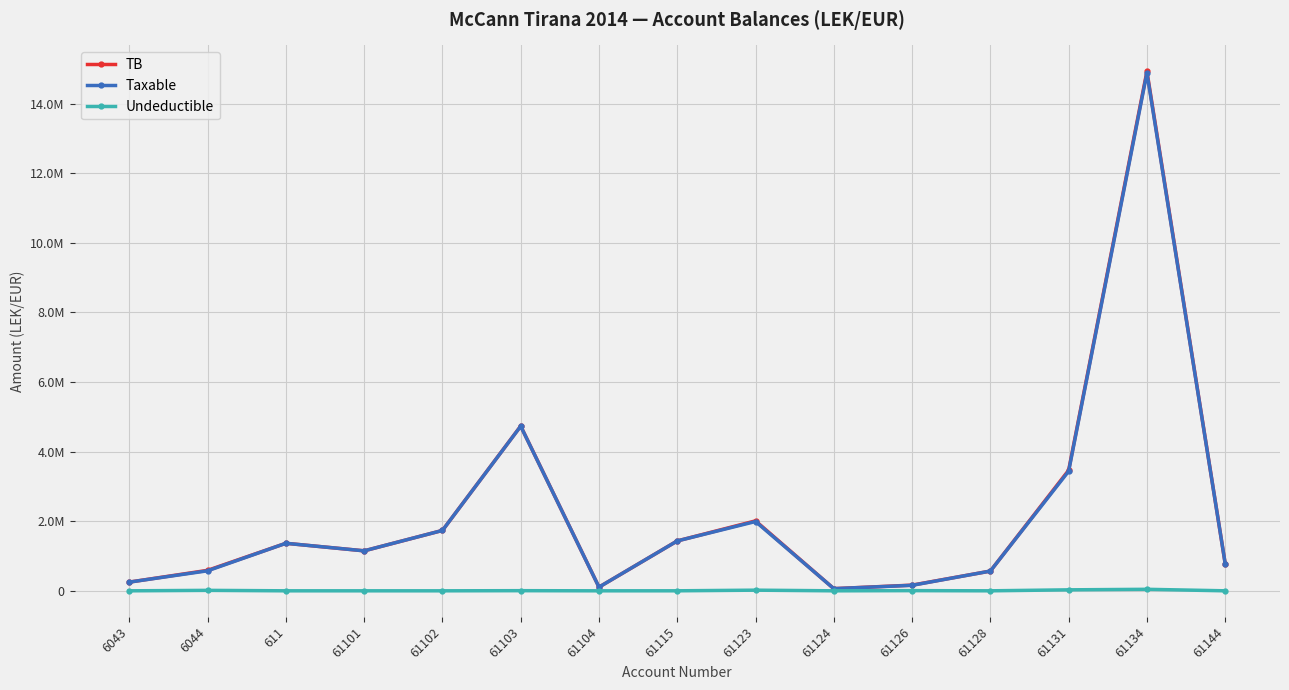

Rank the categories by Undeductible value from highest to lowest.

61134, 61131, 61123, 6044, 61126, 61103, 61115, 6043, 611, 61101, 61102, 61104, 61124, 61128, 61144